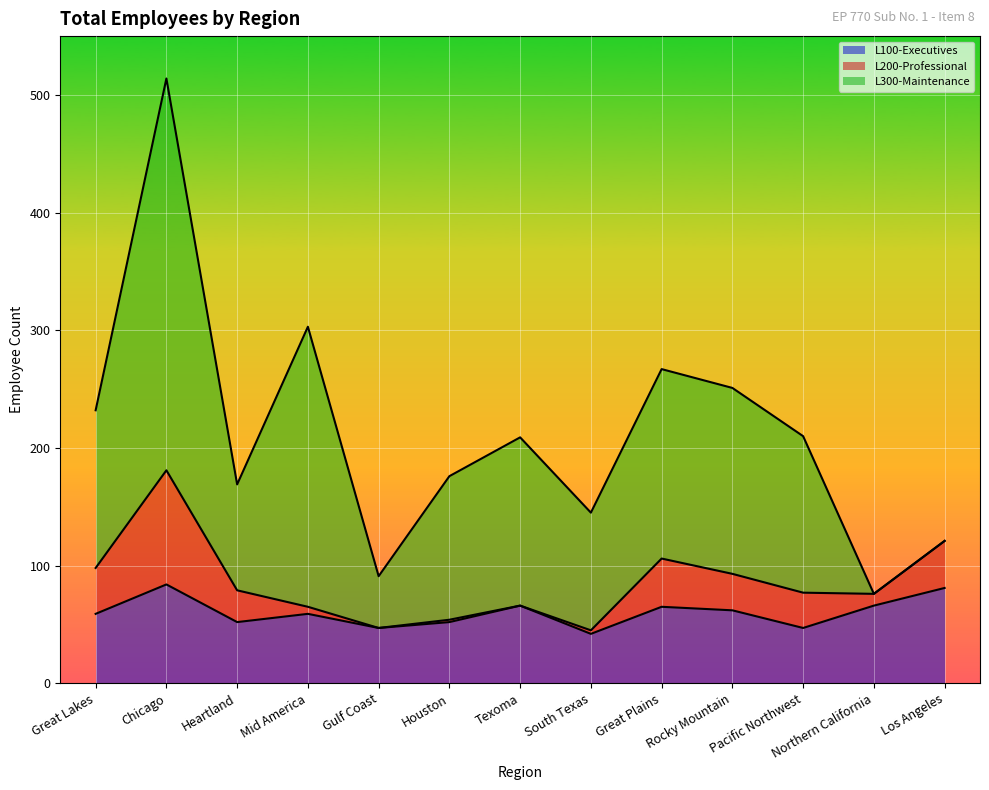

True or false: L200-Professional has more than 0 points higher than both neighbors.

True